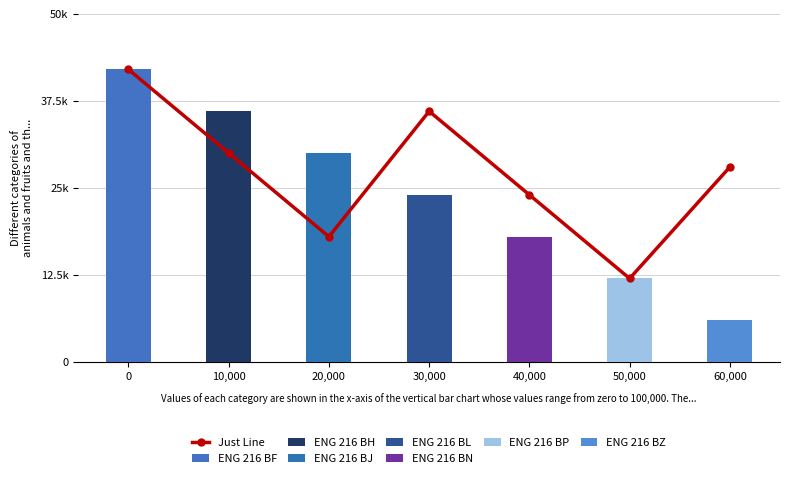

What is the value of the 5th bar from the left?

24000